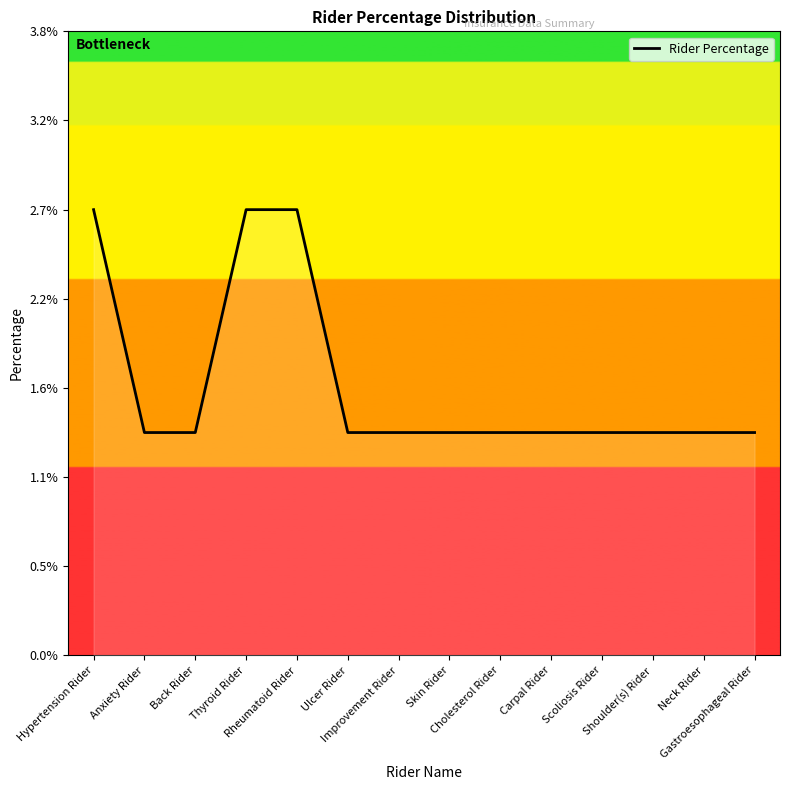

What is the label of the 7th point from the left?

Improvement Rider